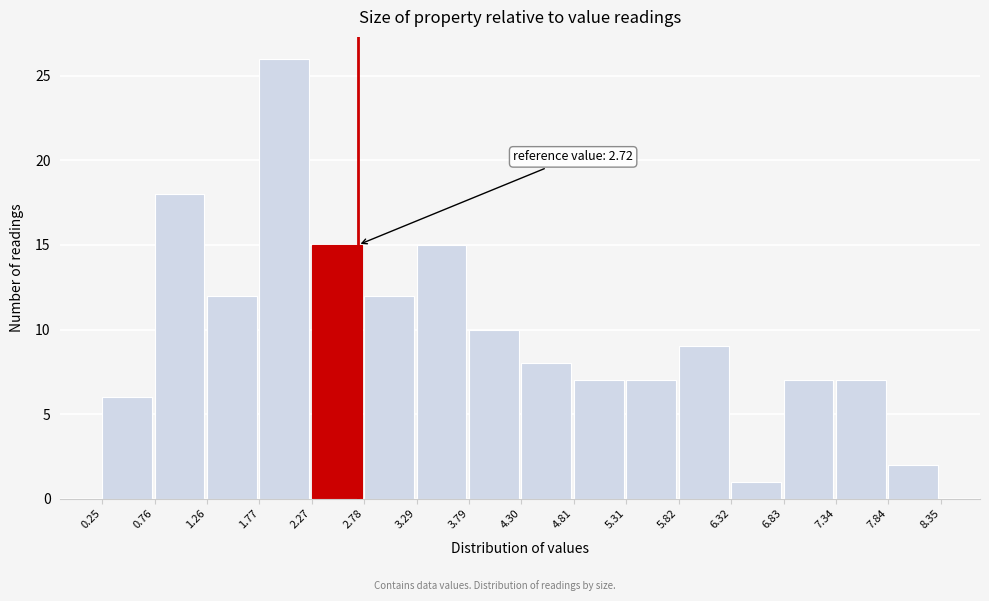

Over which range of the x-axis is the bar tallest?

1.77 to 2.27